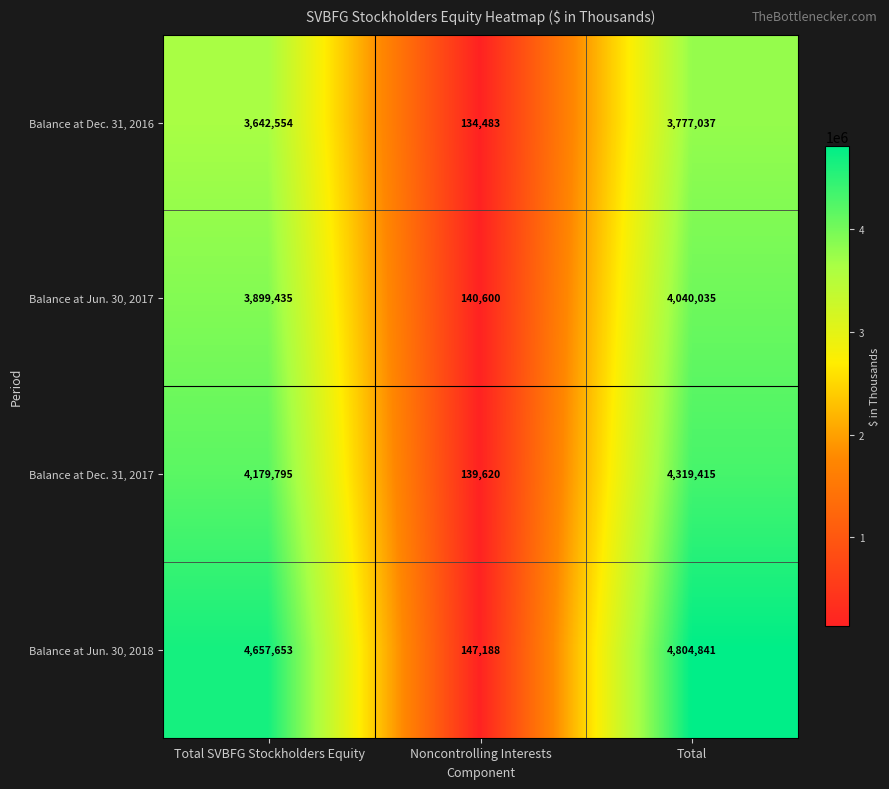

Between Noncontrolling Interests and Total, which series saw the biggest shift?

Balance at Jun. 30, 2018